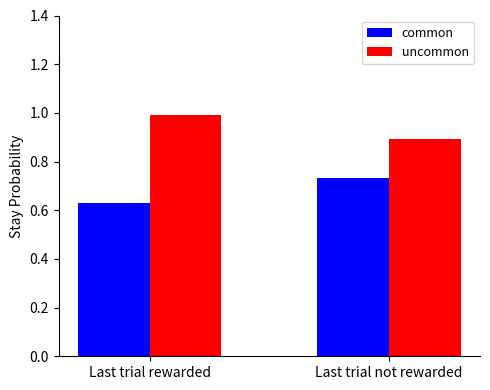

Is it true that uncommon equals 1.5 at Last trial not rewarded?

False